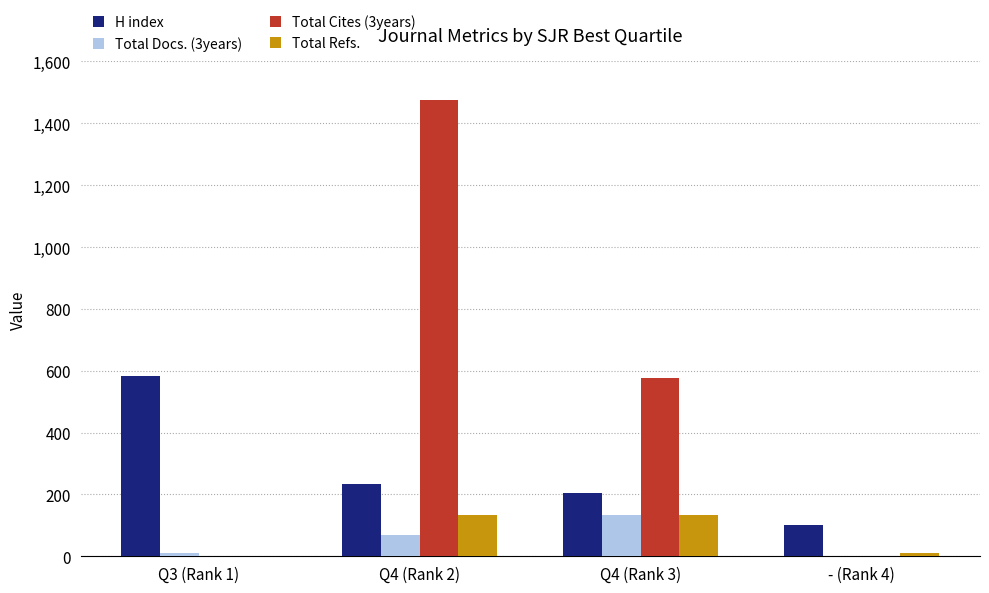

At which label does Total Cites (3years) reach its peak?

Q4 (Rank 2)